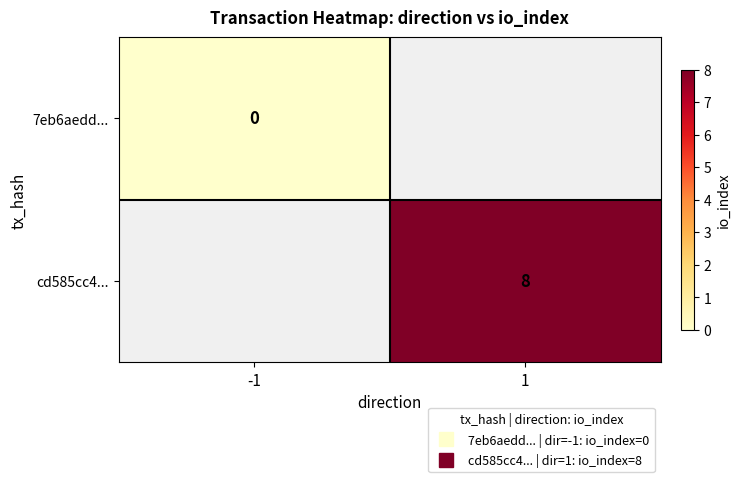

At which label is 7eb6aedd... closest to 0?

-1